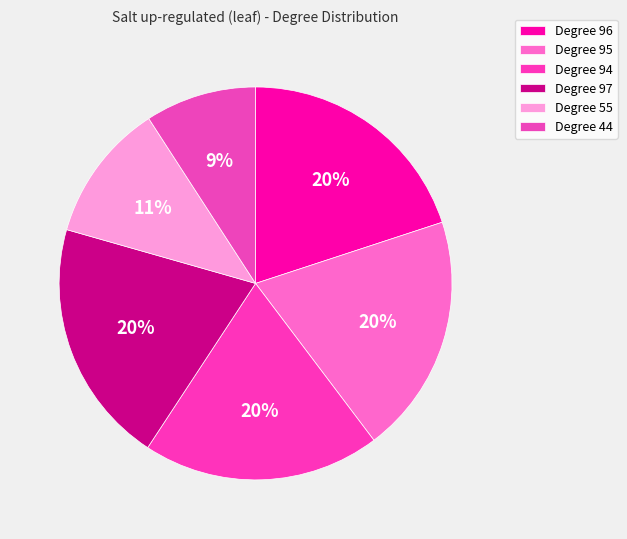

How many segments does this pie chart have?

6